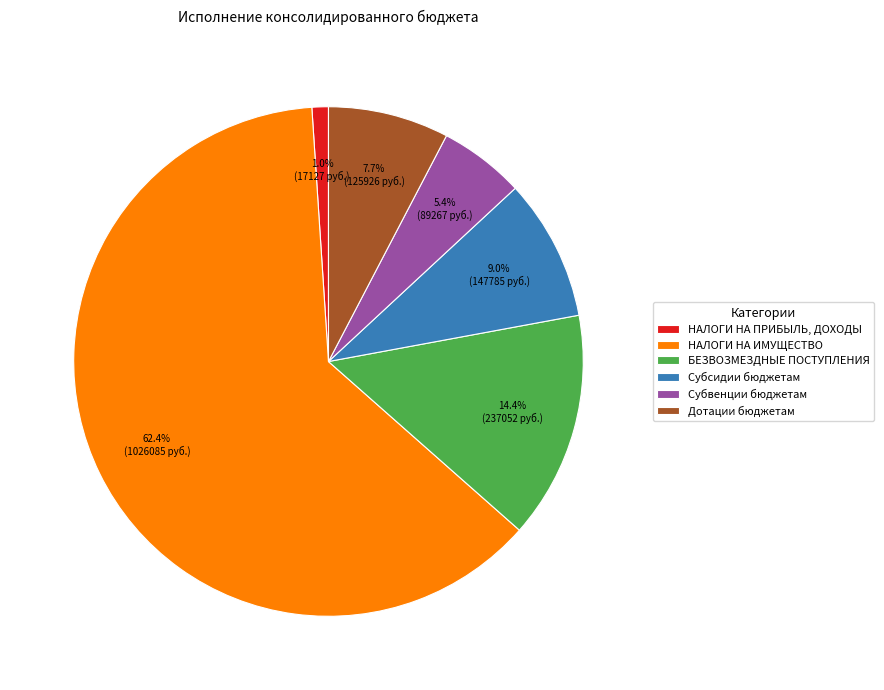

Count the number of slices in the pie.

6